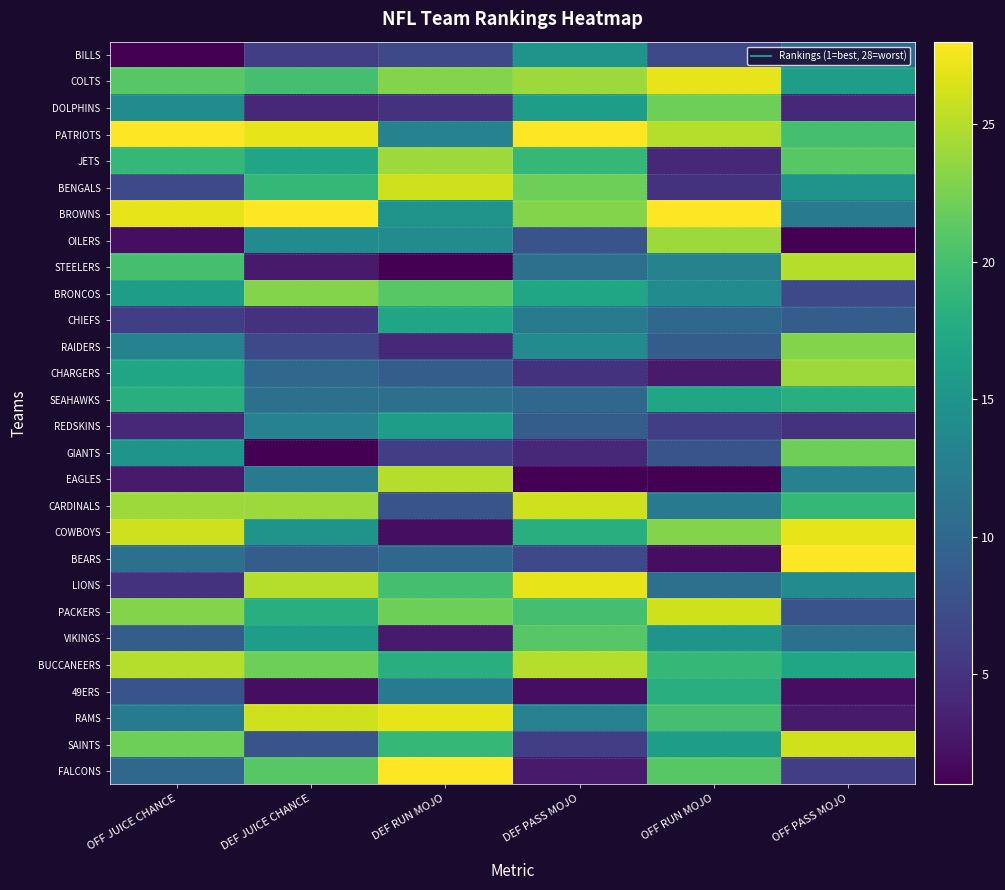

Which has a higher value, OFF PASS MOJO or DEF JUICE CHANCE?

OFF PASS MOJO